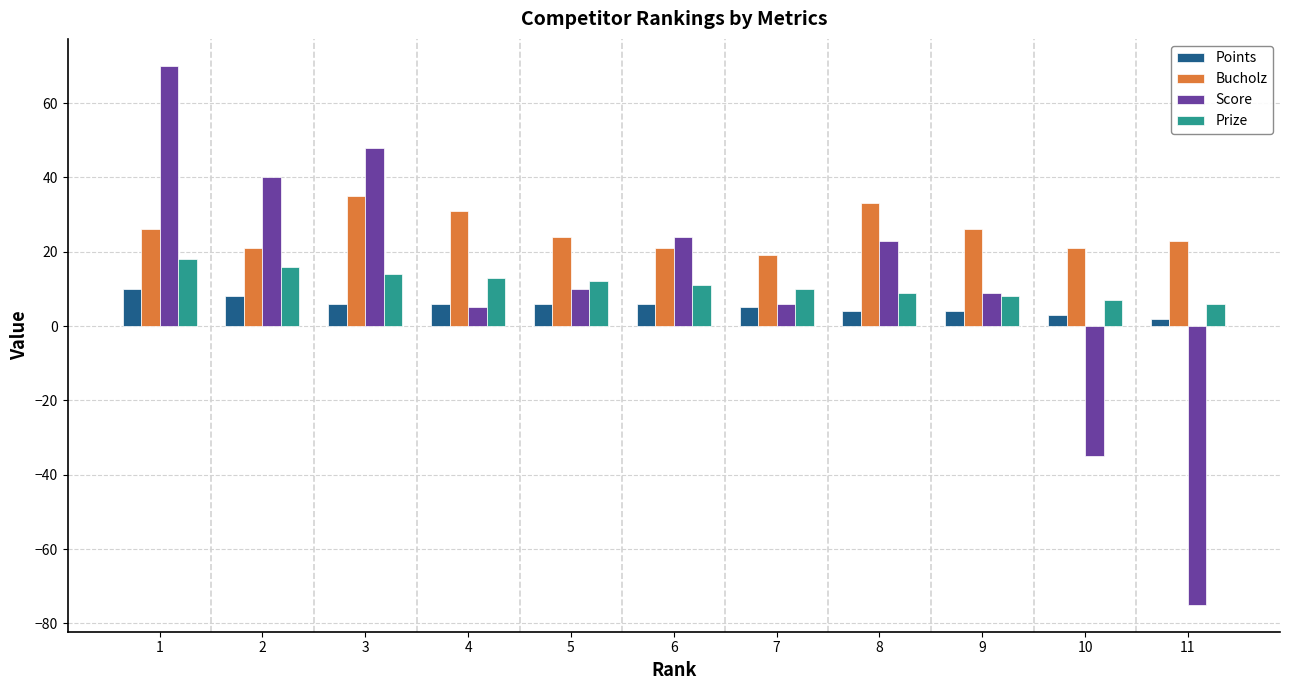

True or false: Bucholz has a value of 6 at 7.

False